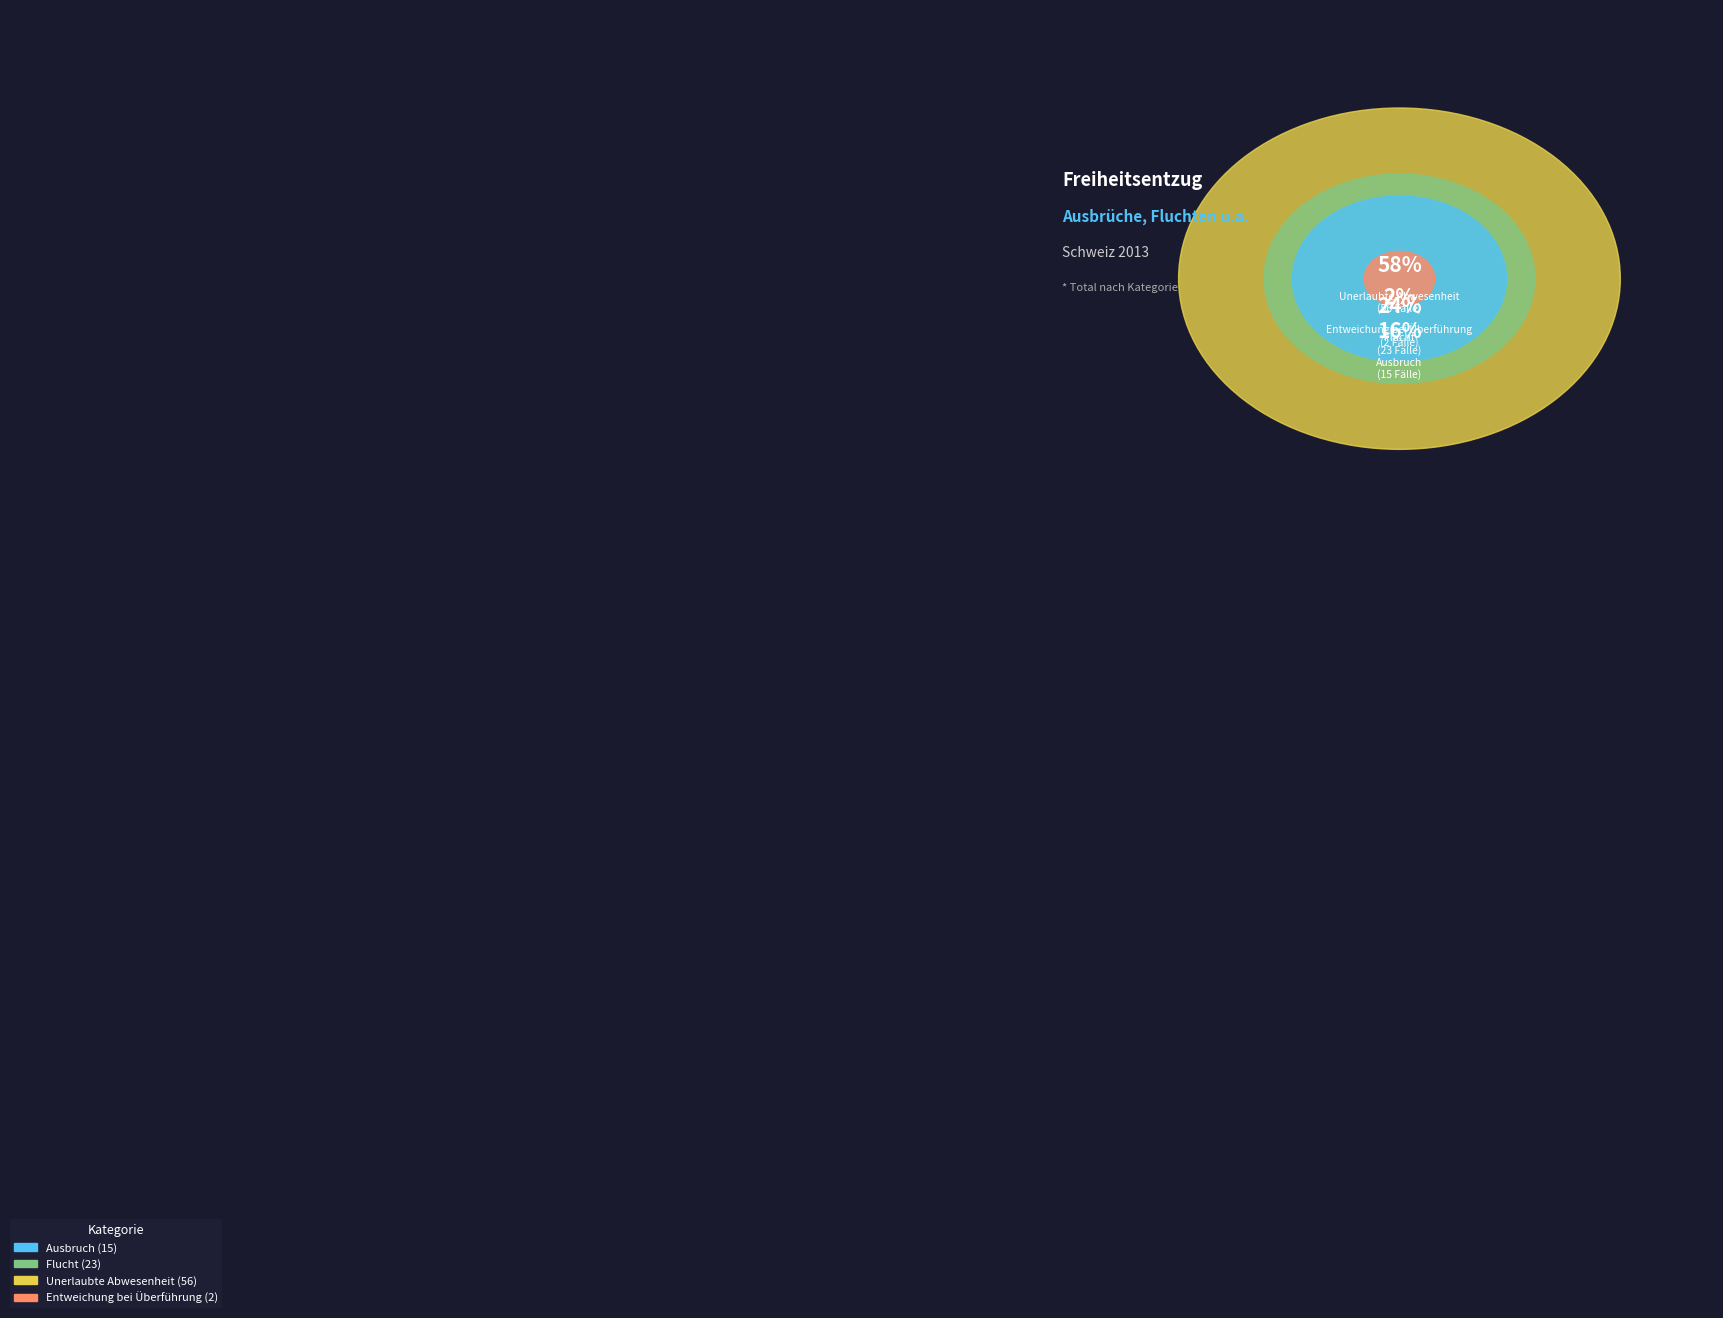

True or false: Unerlaubte Abwesenheit accounts for 58% of the total.

True